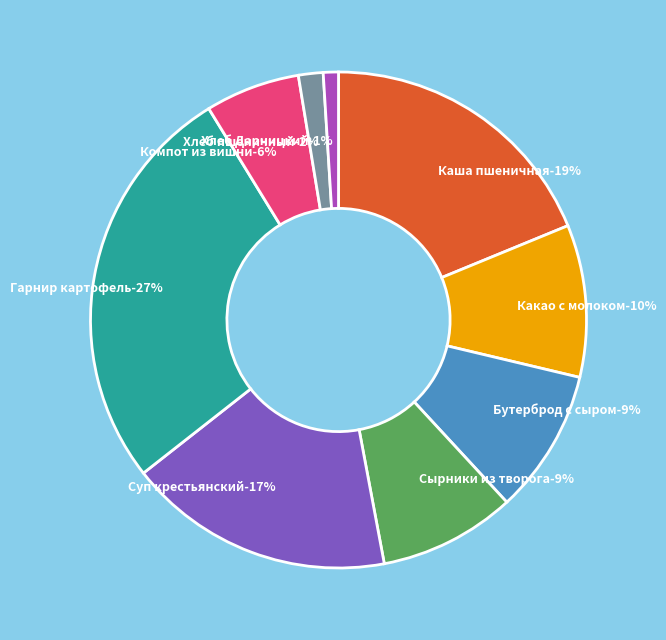

Which slice is the smallest?

Хлеб пшенично-ржаной Дарницкий